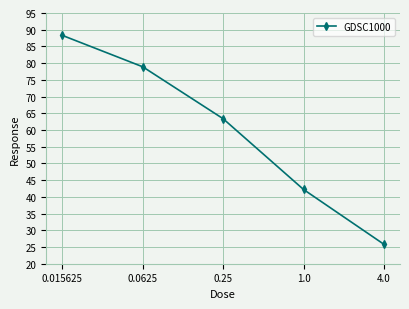

What is the change in value from 0.0625 to 0.25?

-15.5